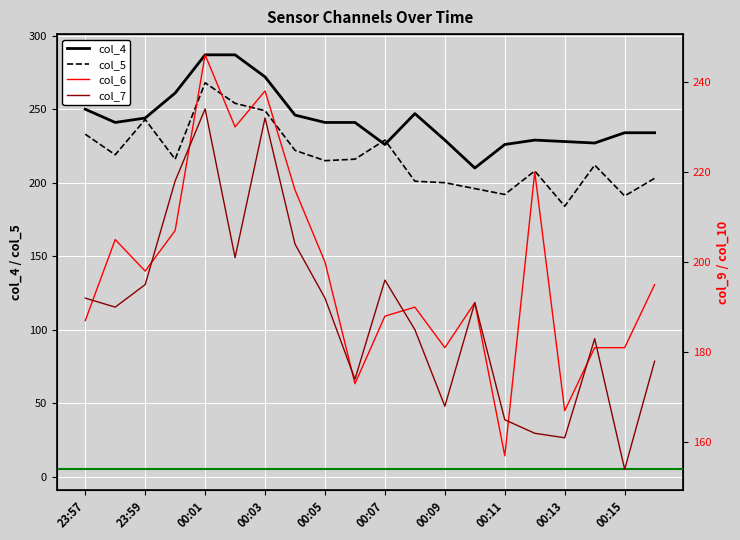

The value of col_4 at 00:11 is 303. True or false?

False